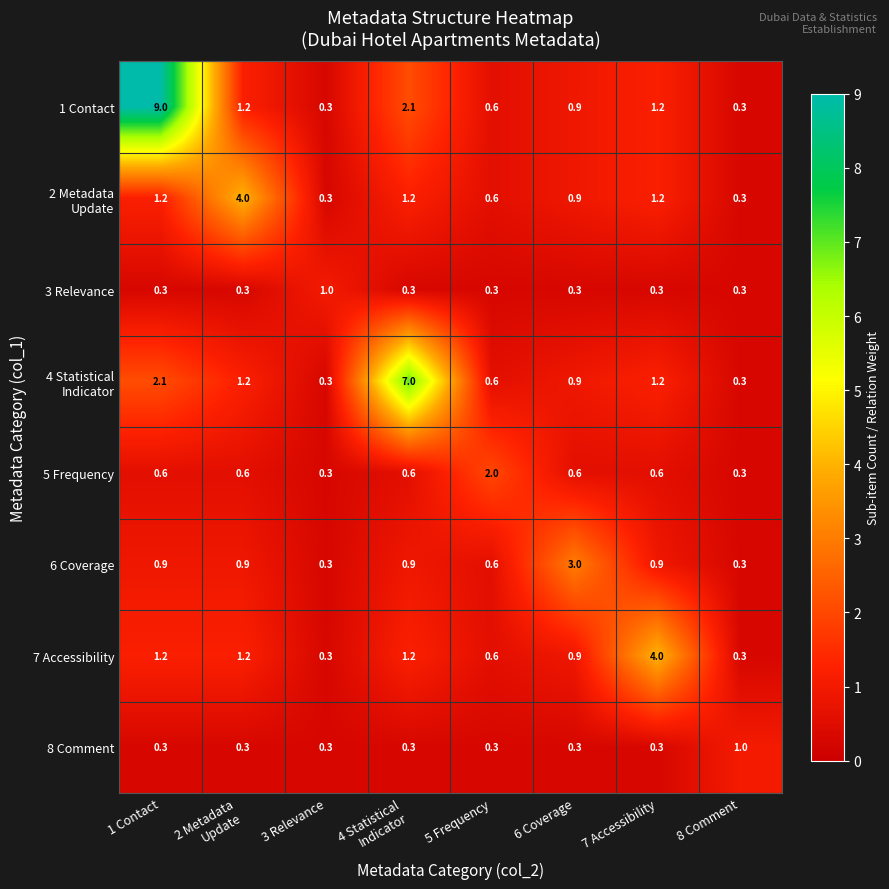

What is the average value of the 6 Coverage series?

1.0